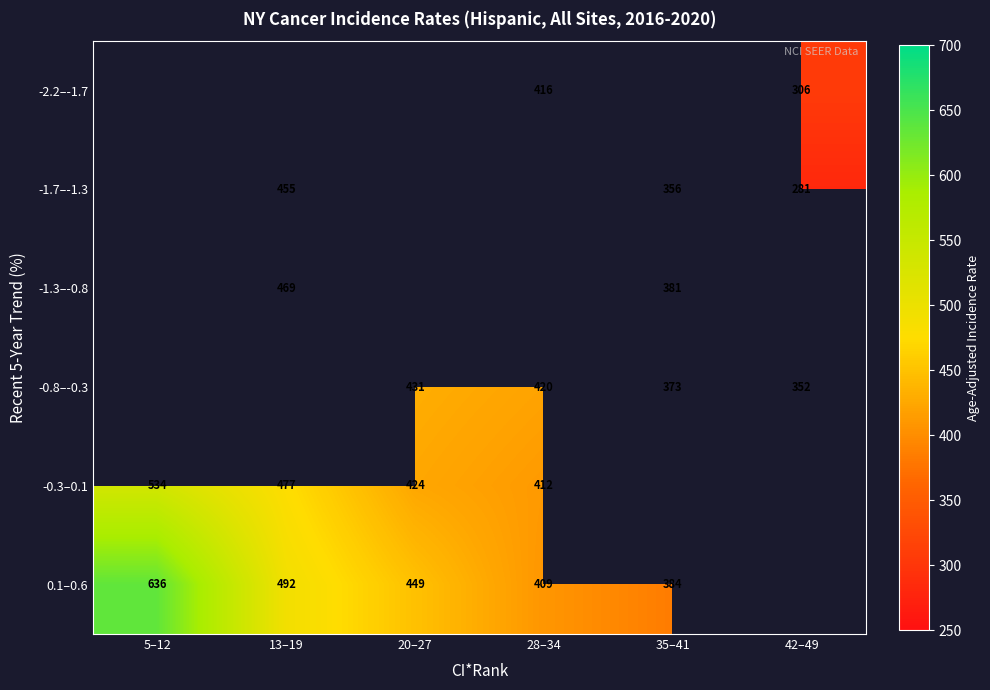

The value of -1.3–-0.8 at 35–41 is 610. True or false?

False